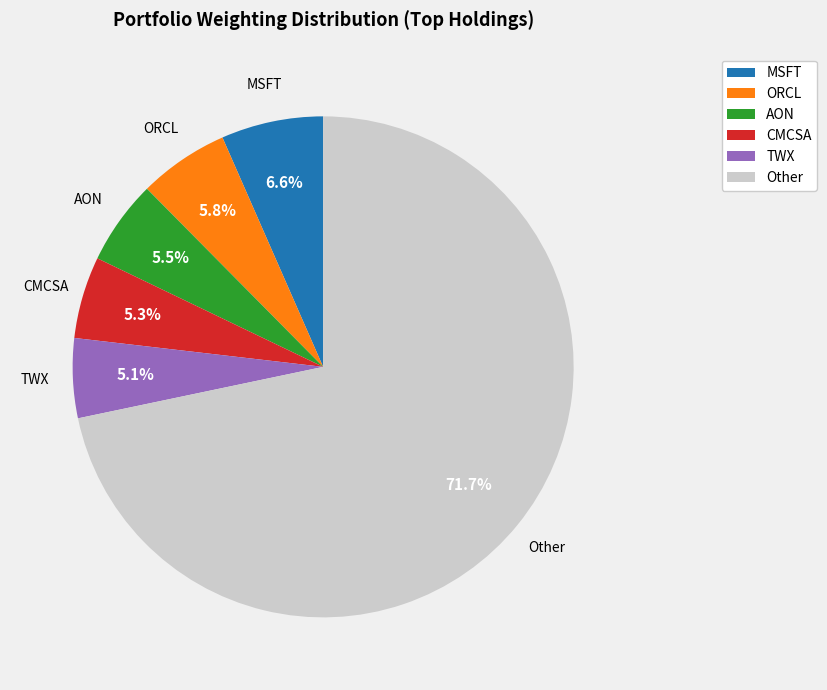

What percentage do ORCL and CMCSA together represent?

11.1%